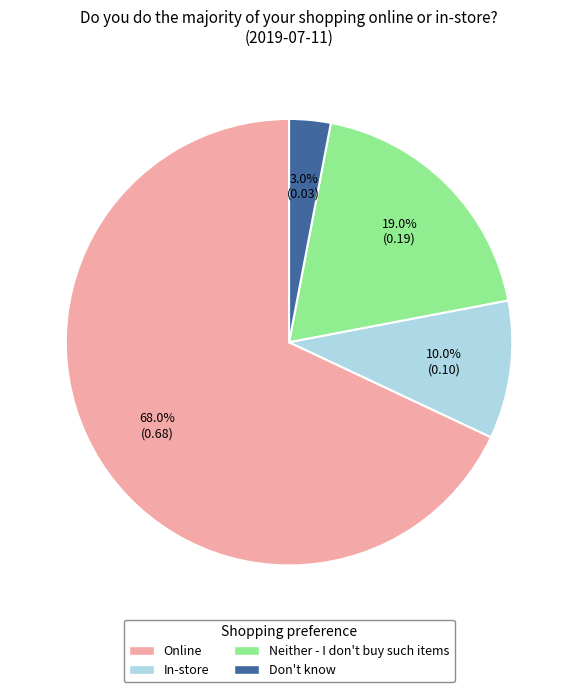

How many segments does this pie chart have?

4